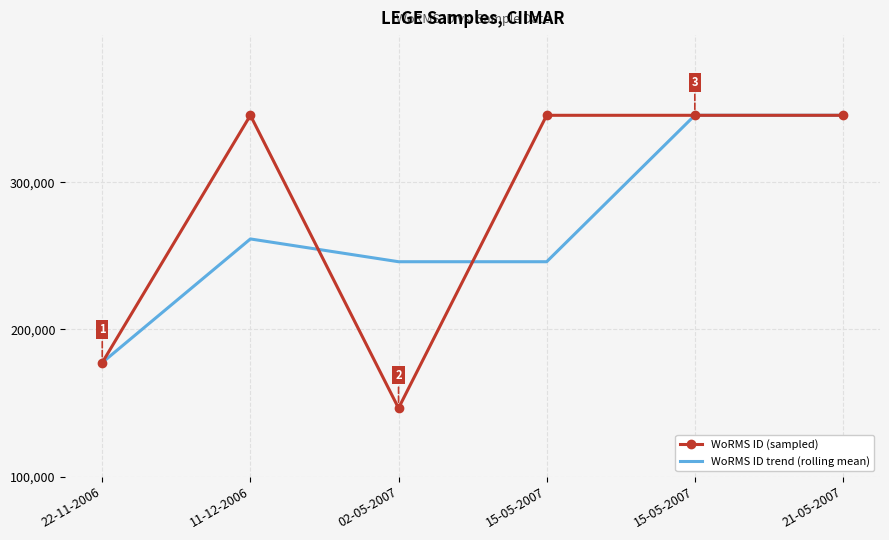

At which category is the sum across all series the highest?

15-05-2007